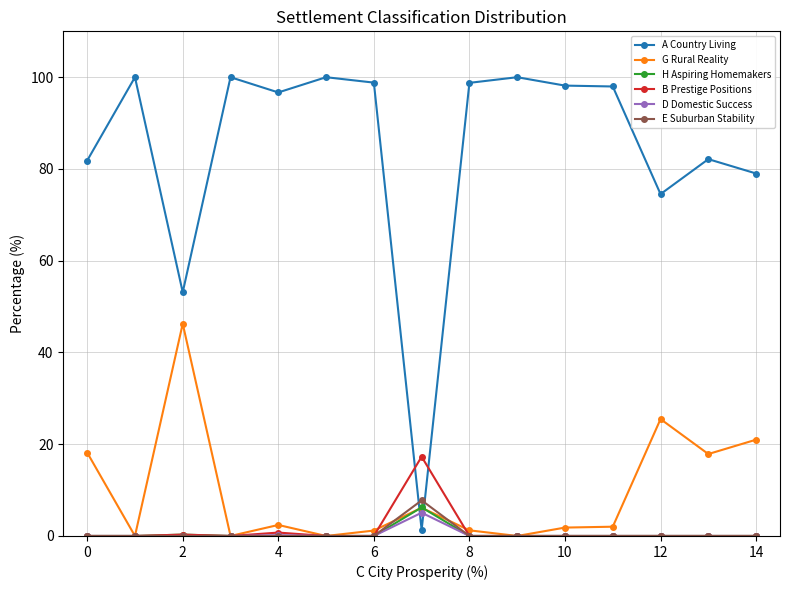

Which series has the largest range (max minus min)?

A Country Living